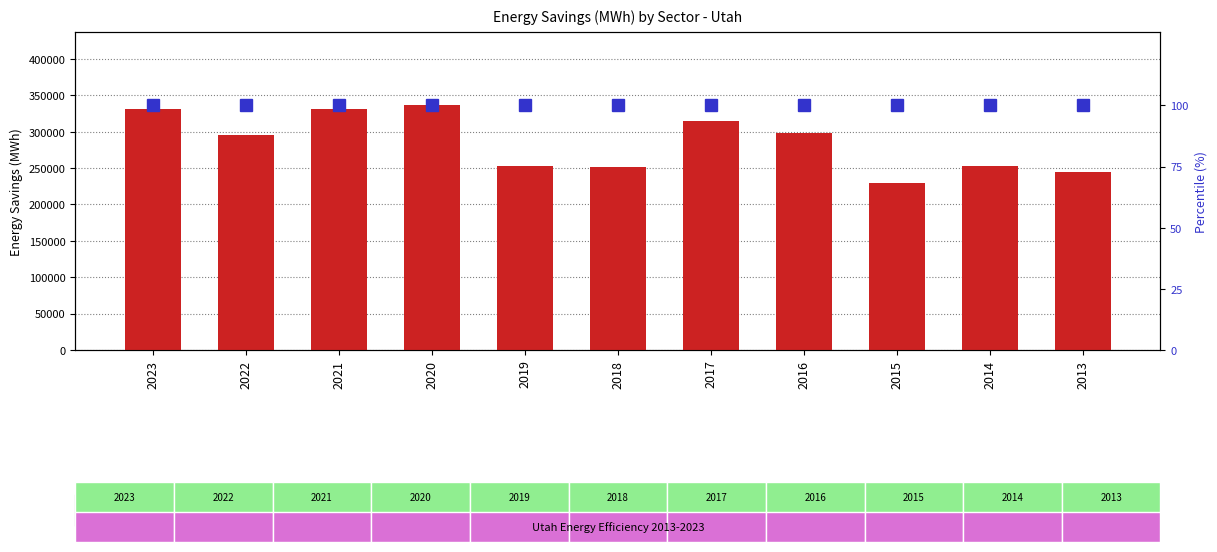

At which label does count first exceed 294913?

2023